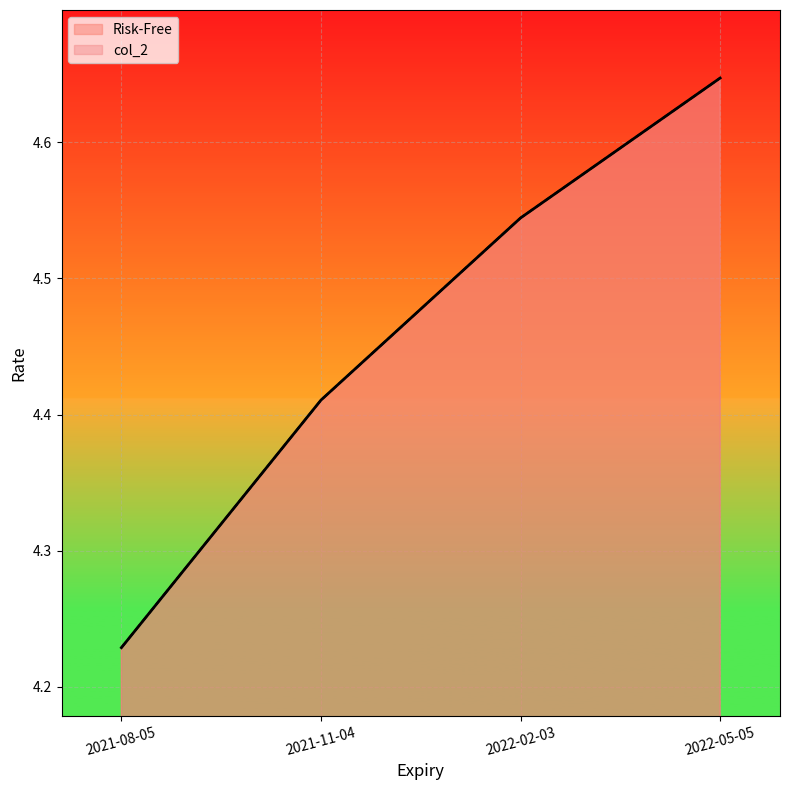

How many categories are shown in the chart?

4